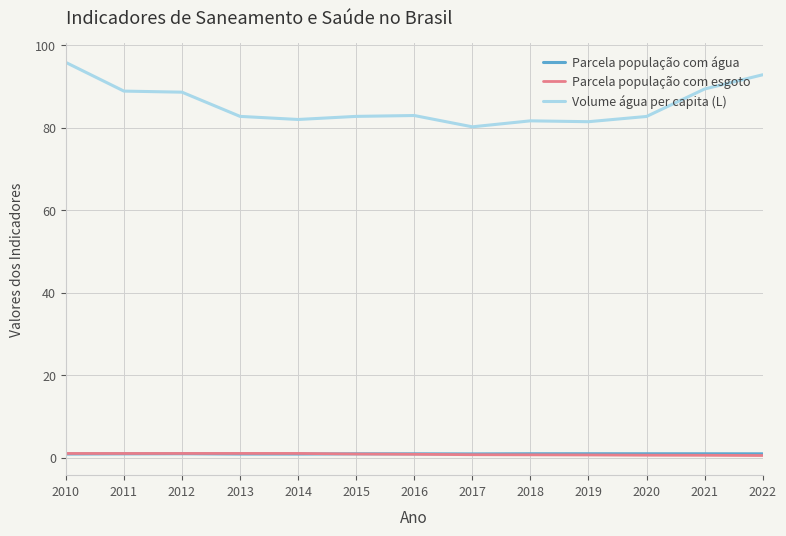

The value of Volume água per capita (L) at 2017 is 80.2. True or false?

True